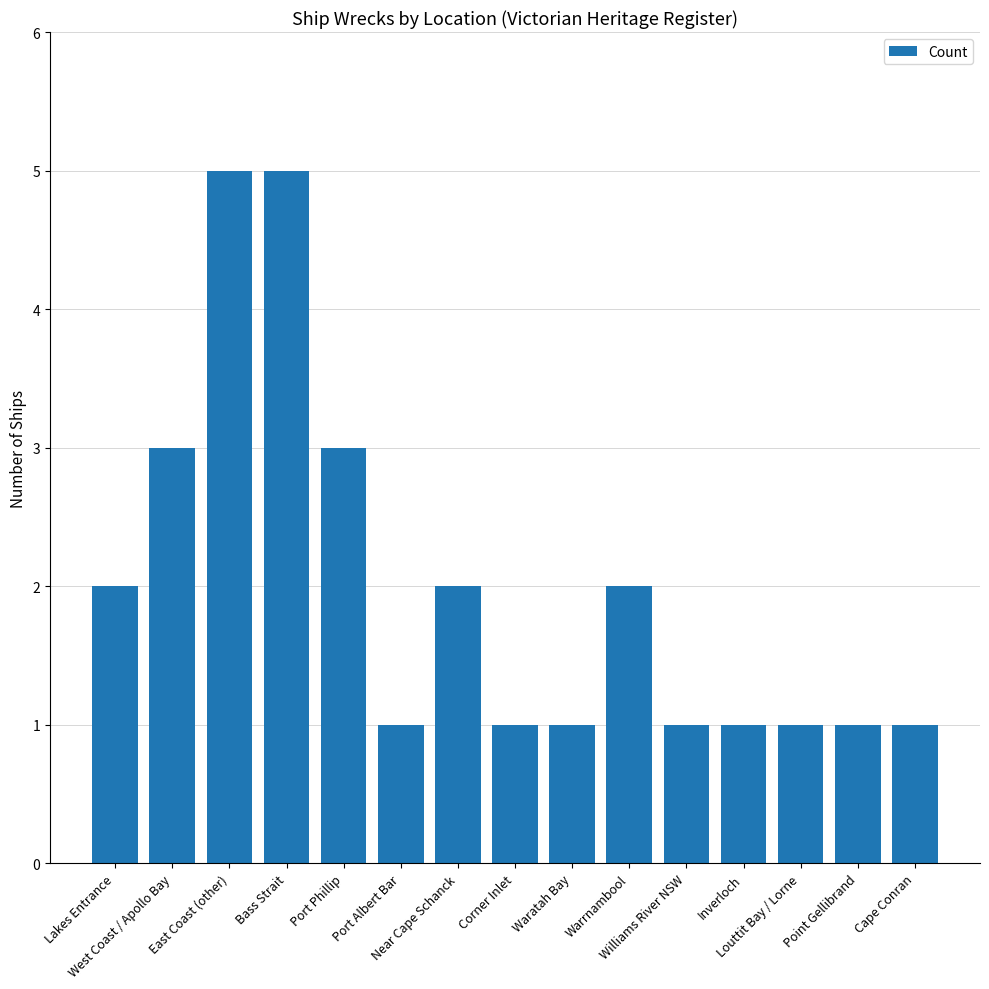

Count the number of categories in the chart.

15